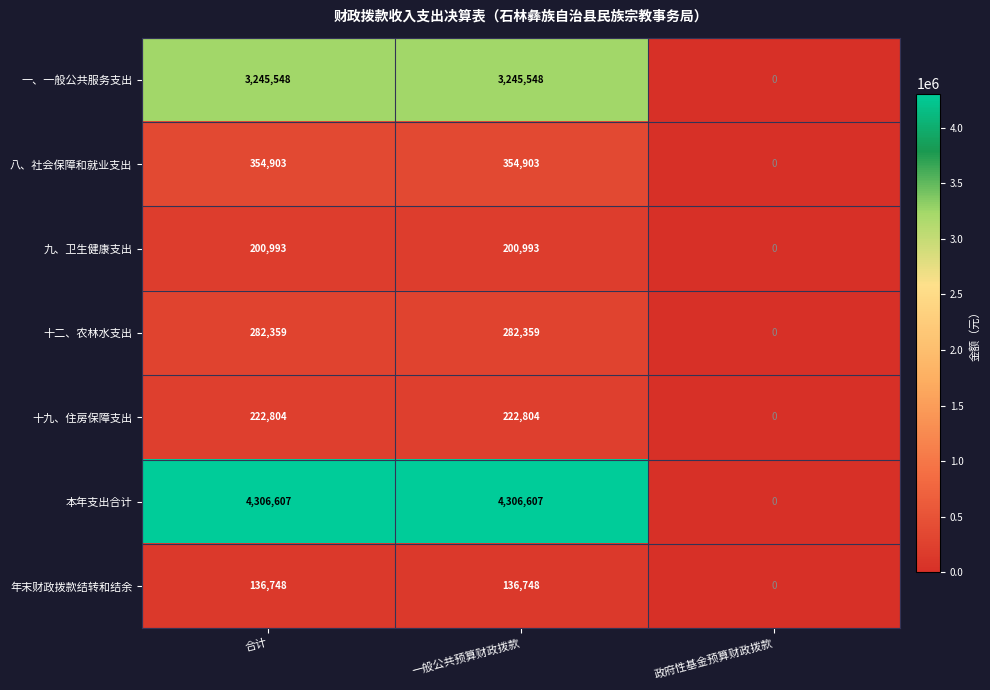

Reading right to left, what are all the values shown in this chart?

一、一般公共服务支出: 0	3245548	3245548
八、社会保障和就业支出: 0	354903	354903
九、卫生健康支出: 0	200993	200993
十二、农林水支出: 0	282359	282359
十九、住房保障支出: 0	222804	222804
本年支出合计: 0	4306607	4306607
年末财政拨款结转和结余: 0	136748	136748